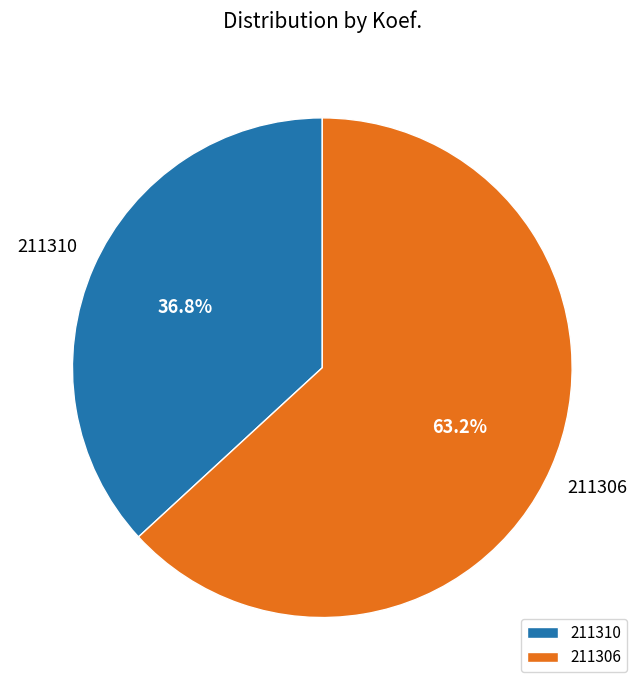

Is it true that 211306 is 63% of the pie?

True